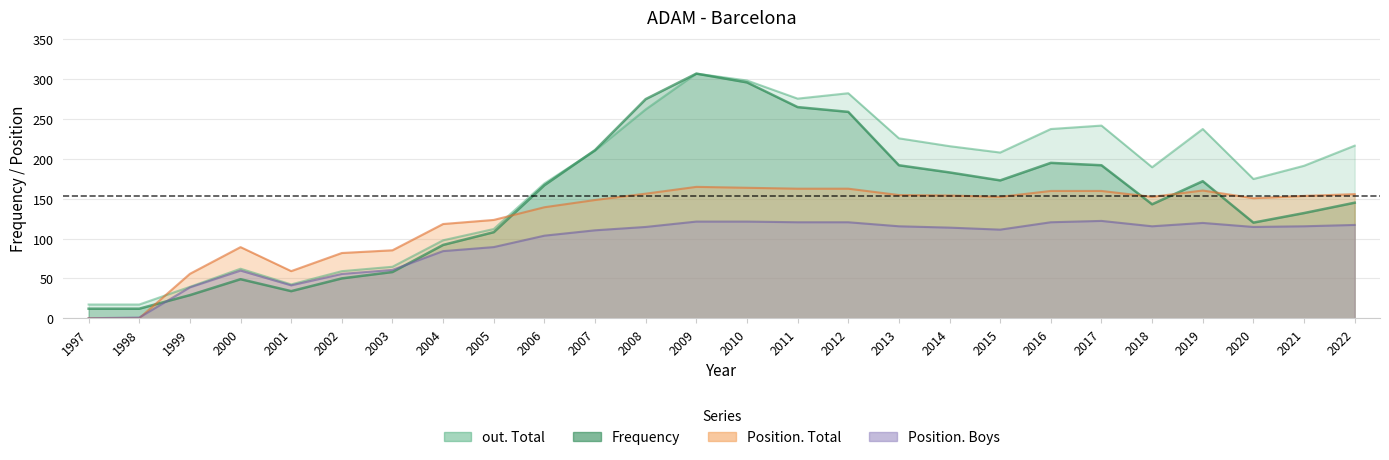

What is the total value across all series at 2003?

268.5